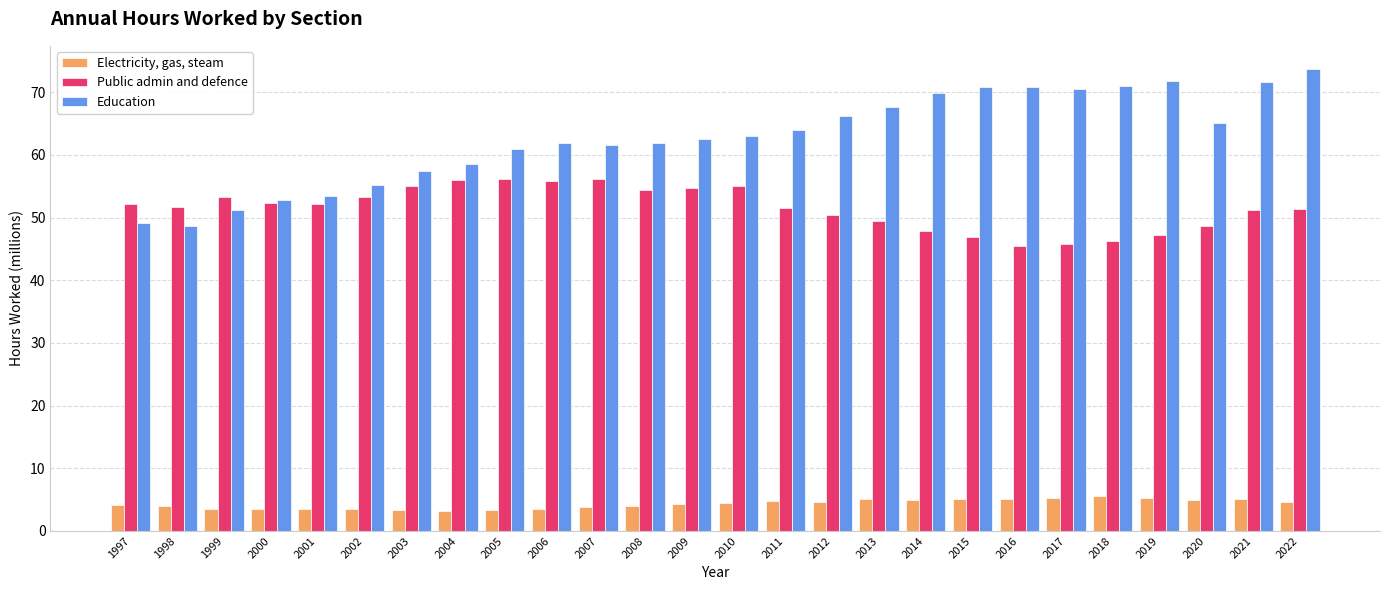

What is the sum of all Public admin and defence values?

1340.7